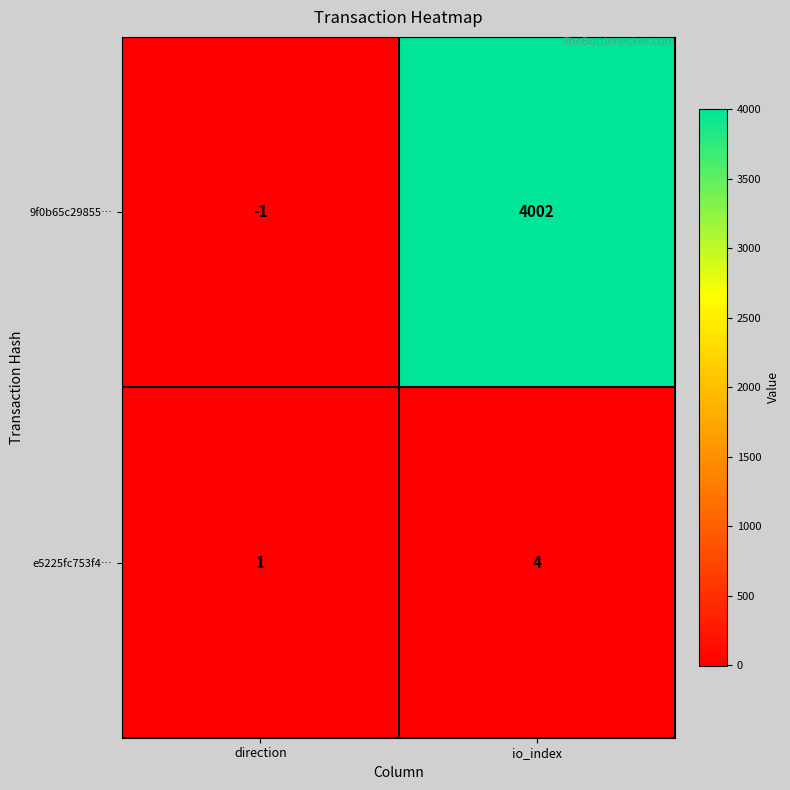

How many values in 9f0b65c29855… are below zero?

1